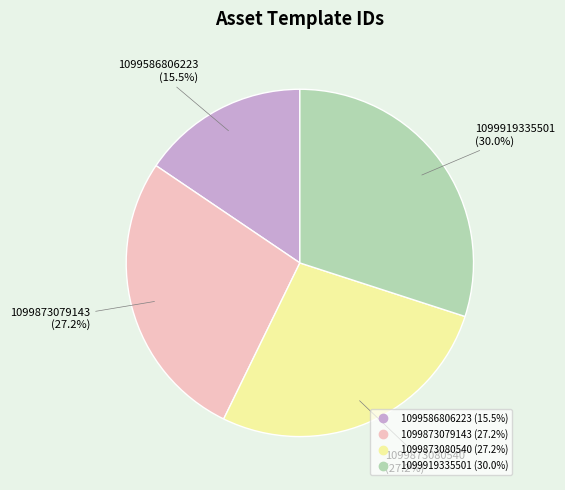

What is the ratio of the value at 1099919335501 to the value at 1099873080540?

1.1